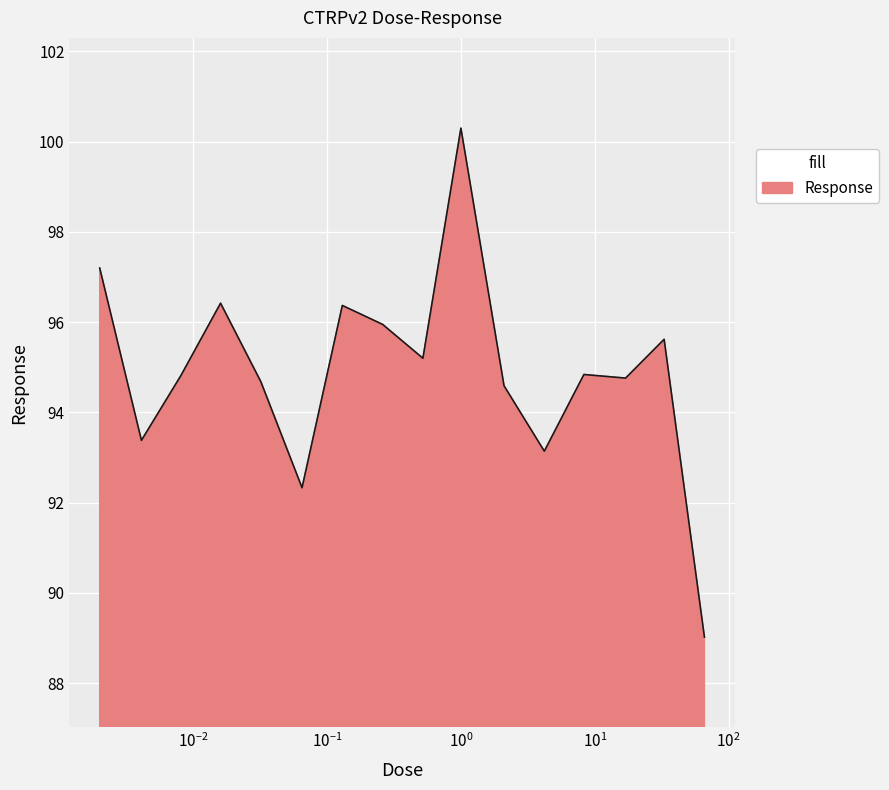

What is the sum of all values?

1518.6